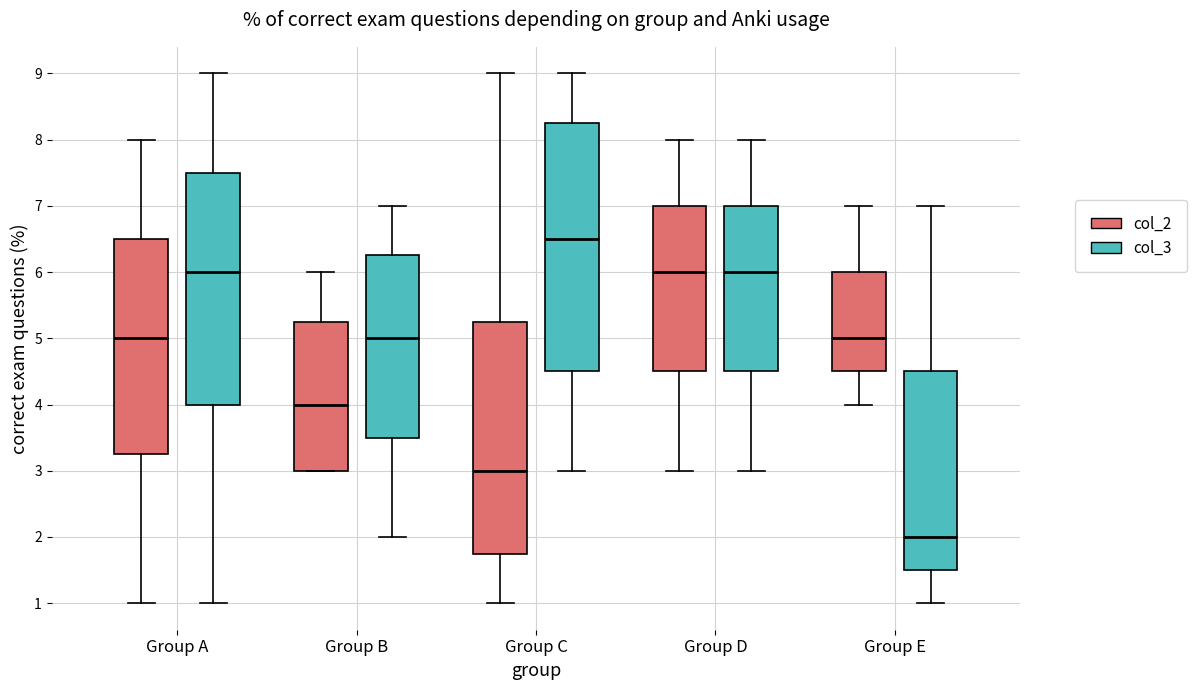

Comparing the boxes themselves (not the whiskers), which one is the tallest?

Group C (col_3)